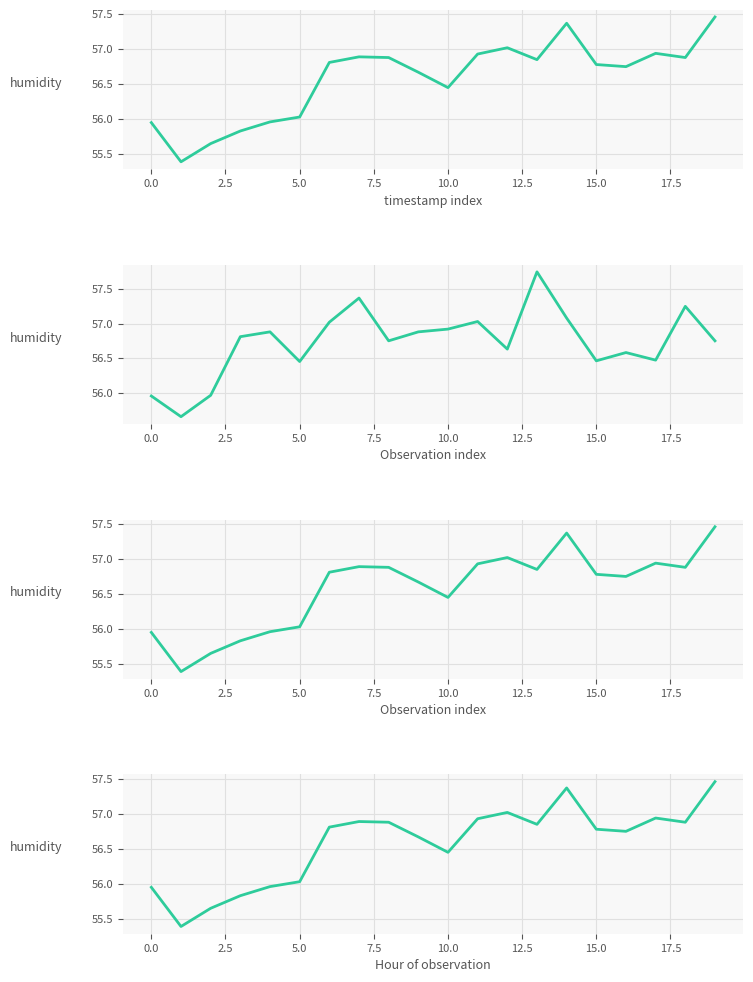

What position from the left is 15.0?

8